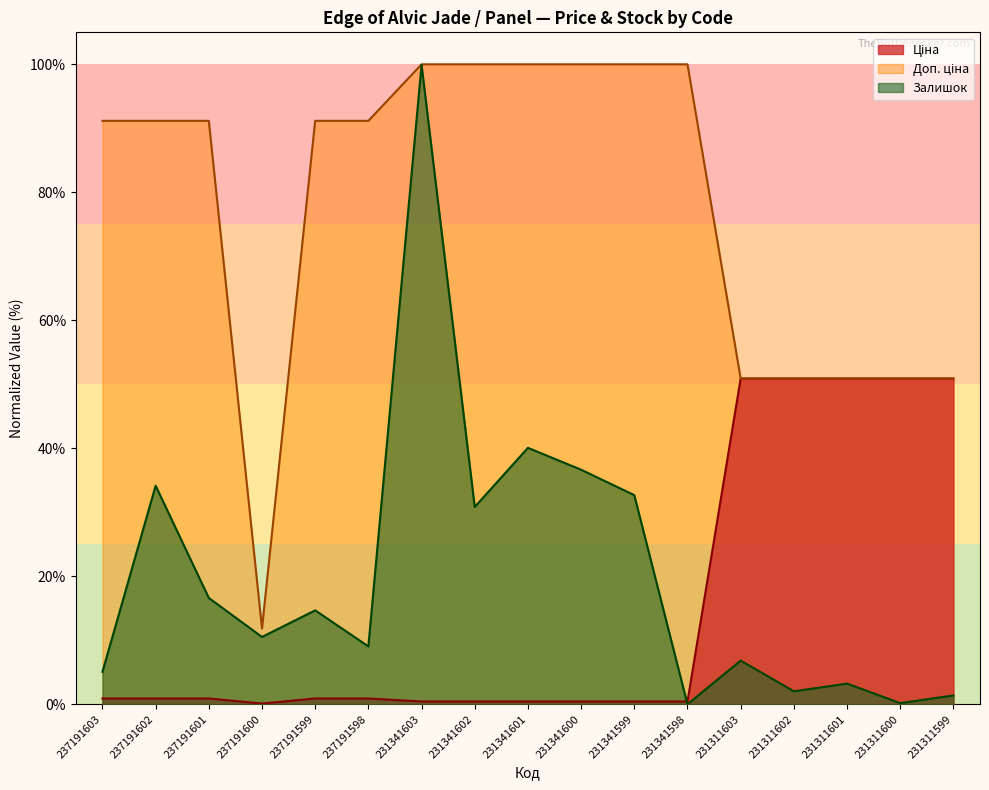

At which label does Доп. ціна reach its minimum?

237191600